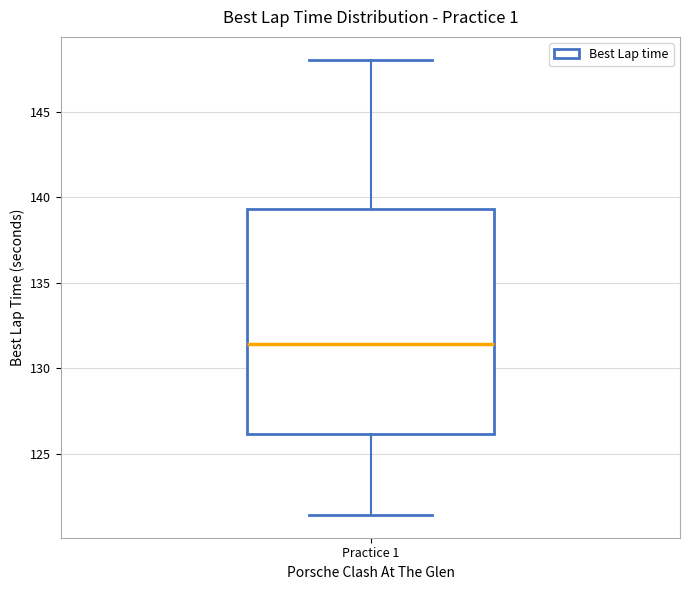

Read this box plot against the y-axis: the position of the median line, the range covered by the box, and the ends of both whiskers. The values are not printed on the chart, so give them approximately, as read against the axis.

median 131.5, box 126.0 to 139.5, whiskers 121.5 to 148.0